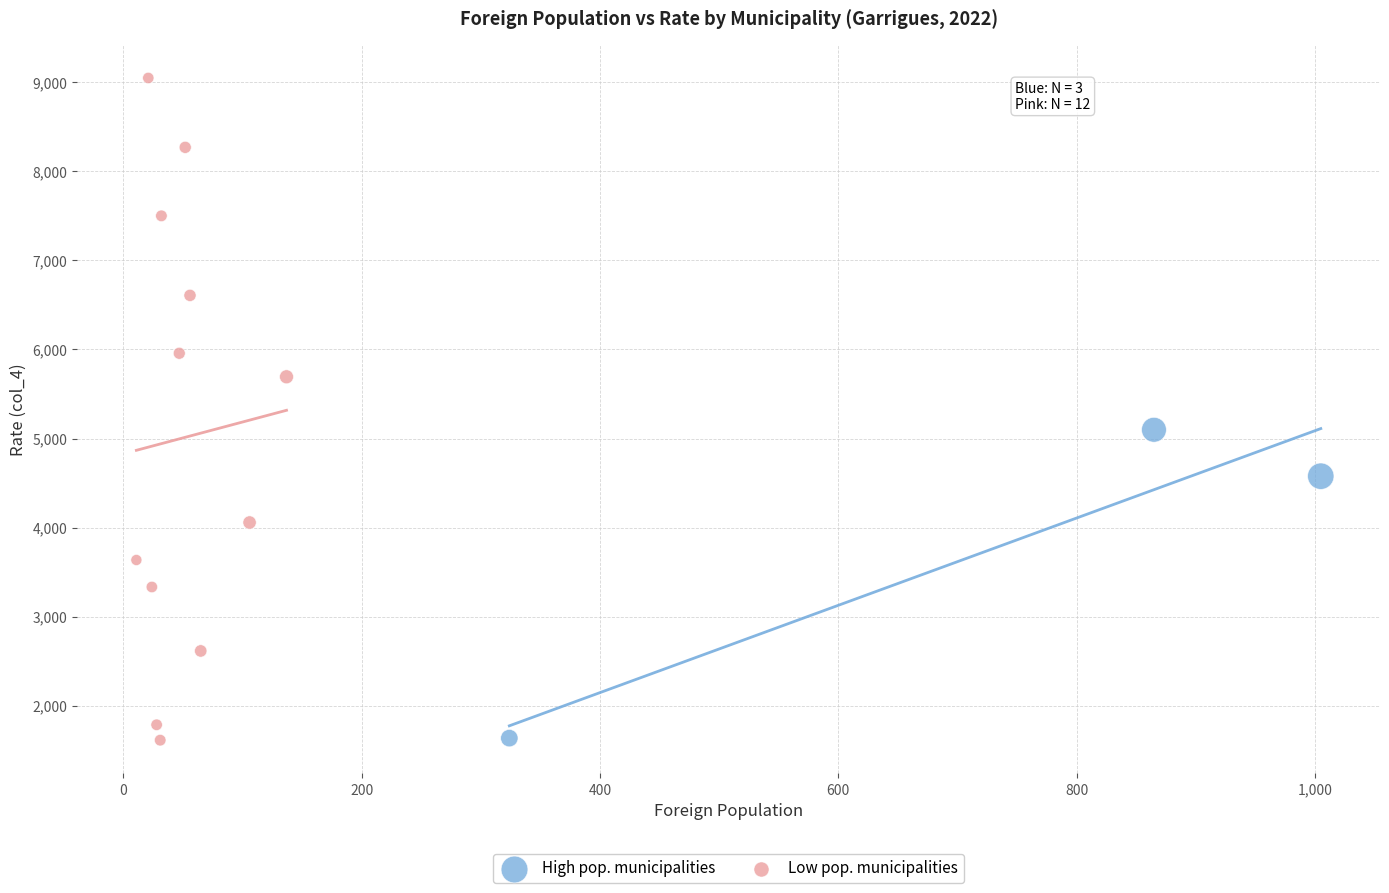

Which series has the largest Y range (max minus min)?

Low pop. municipalities